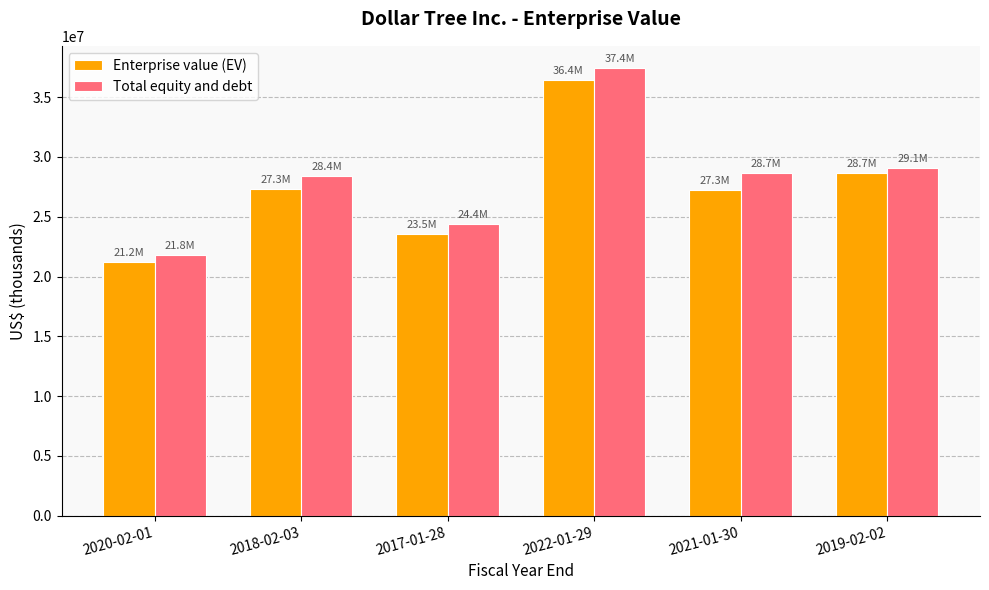

What is the label of the 1st bar from the left?

2020-02-01